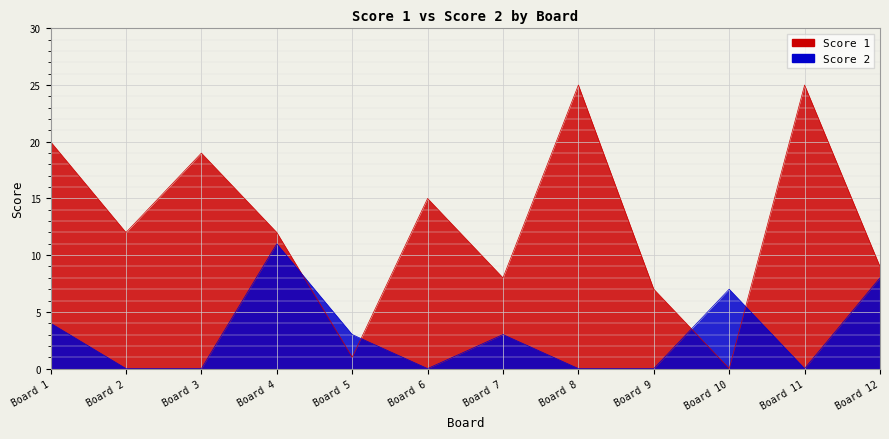

Which has a higher value, Board 1 or Board 6?

Board 1